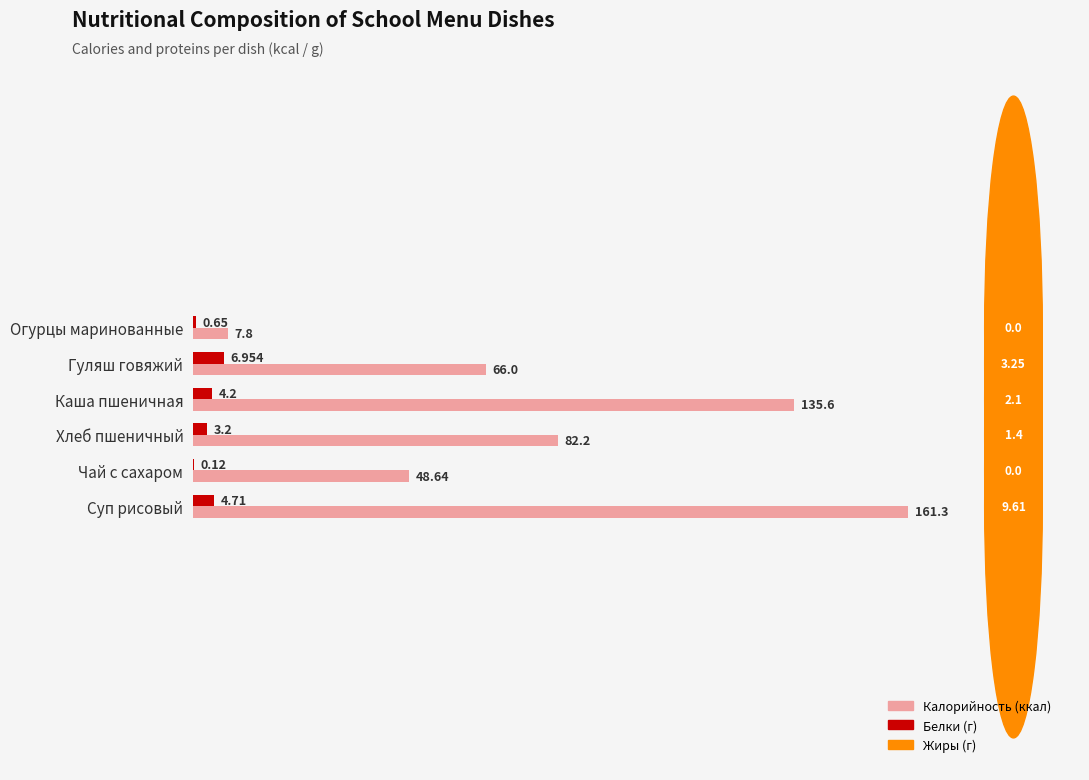

Count the number of categories in the chart.

6